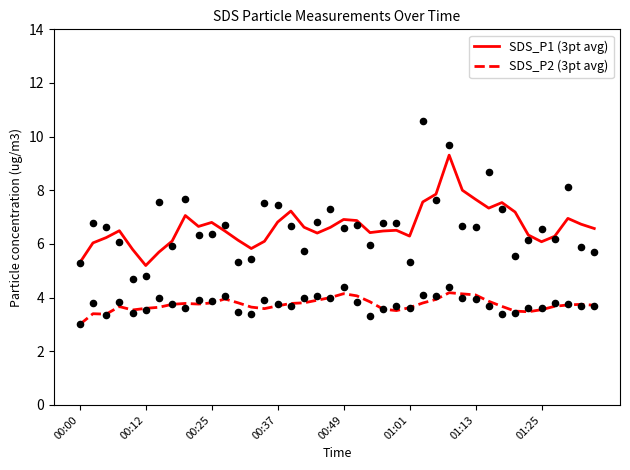

What are all the series names shown in the legend?

SDS_P1 (3pt avg), SDS_P2 (3pt avg)